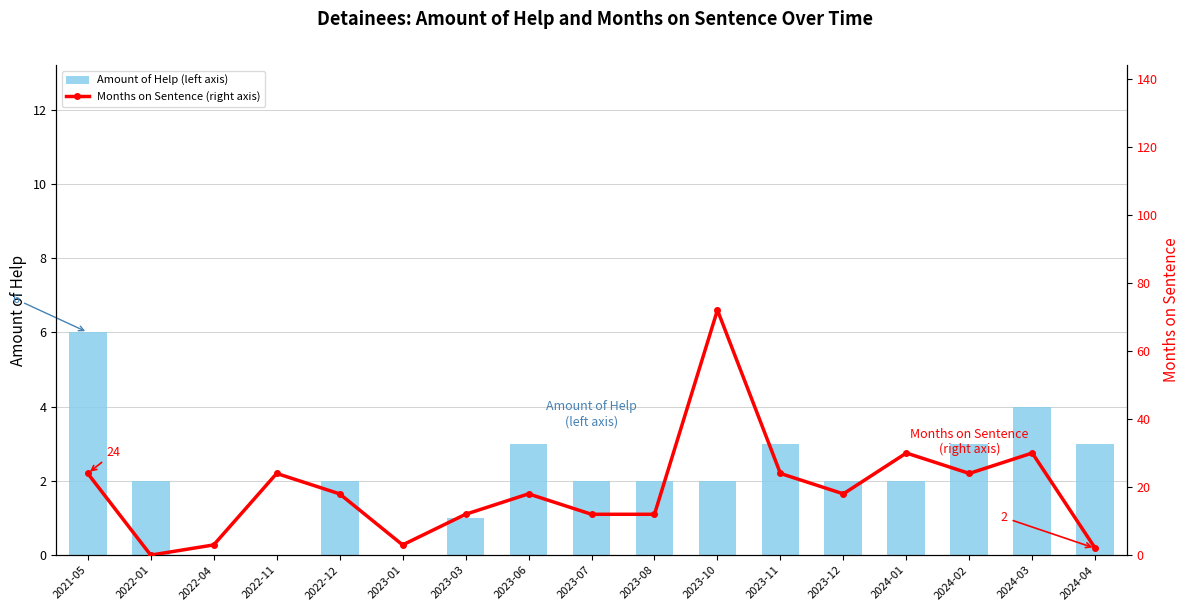

What value does the Amount of Help (left axis) series have at 2024-01?

2